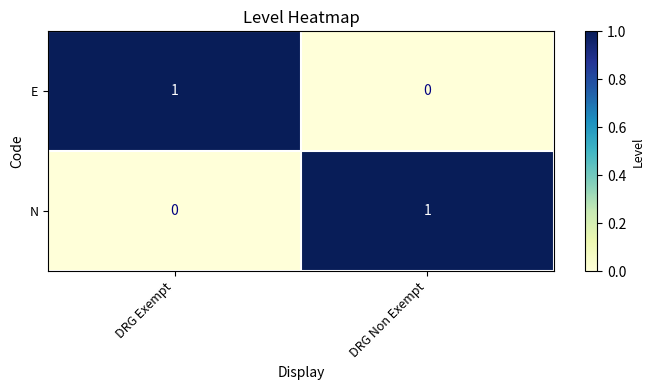

At which label does E reach its minimum?

DRG Non Exempt